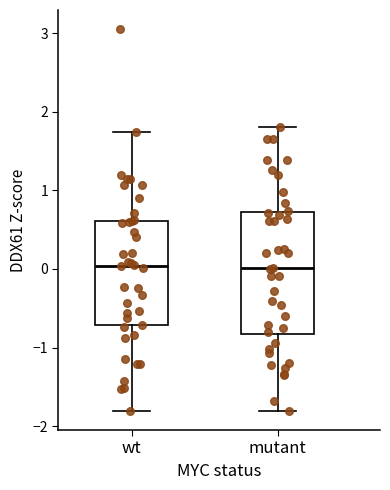

Reading left to right, read every box against the y-axis: the position of its median line, the range the box covers, and the ends of its whiskers. The values are not printed on the chart, so give them approximately, as read against the axis.

wt: median 0.0, box -0.7 to 0.6, whiskers -1.8 to 1.7
mutant: median 0.0, box -0.8 to 0.7, whiskers -1.8 to 1.8